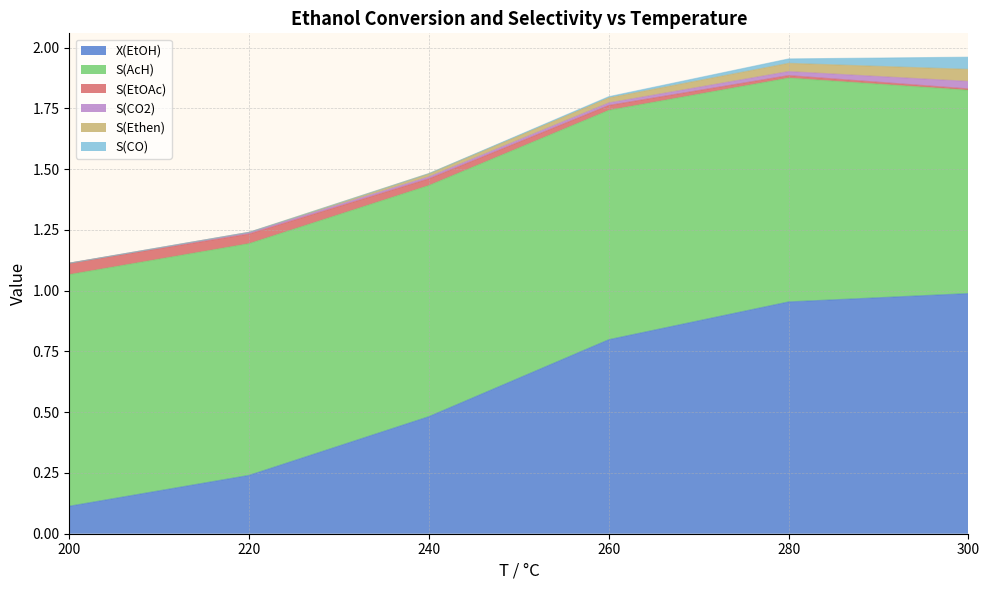

True or false: S(EtOAc) and S(AcH) intersect in this chart.

False